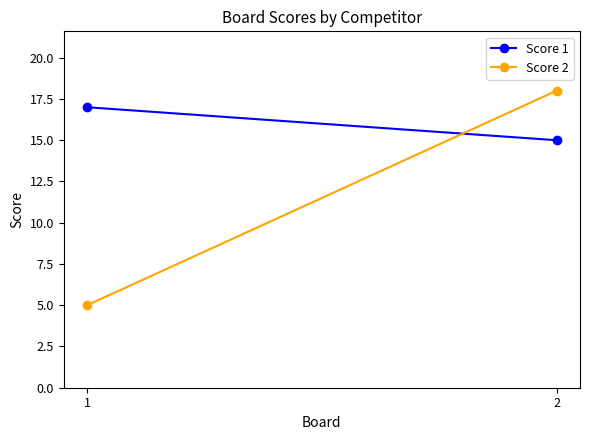

Reading right to left, transcribe all the data shown in this chart.

Score 1: 15	17
Score 2: 18	5